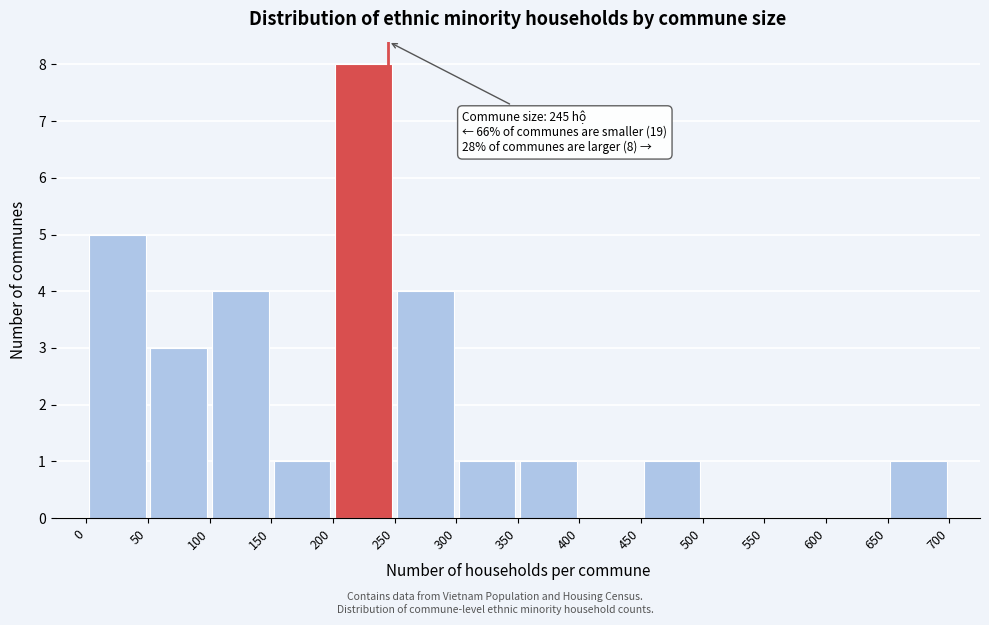

Which range on the x-axis has the tallest bar?

200 to 250